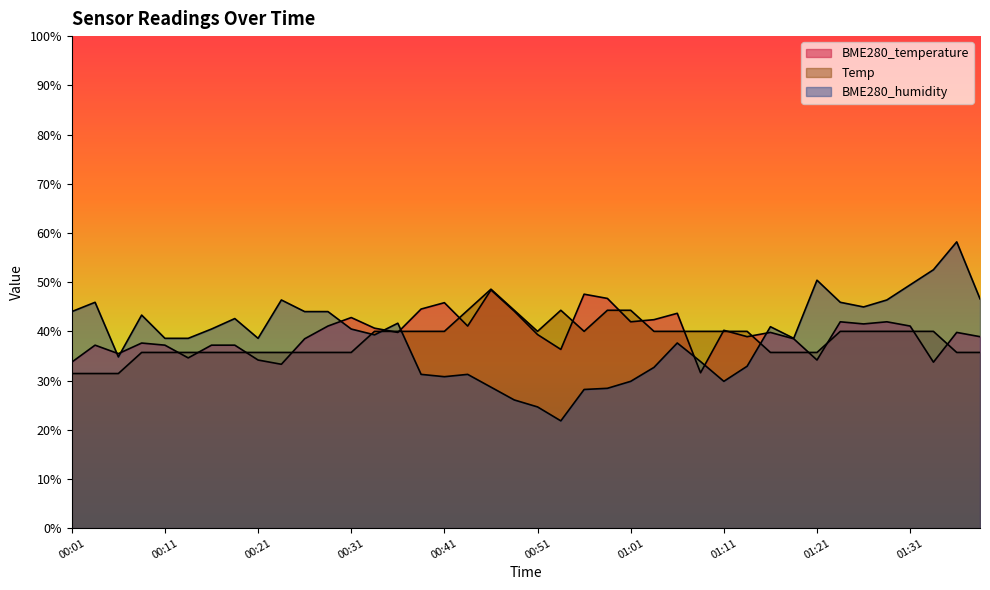

What is the total value across all series at 01:11?

110.1